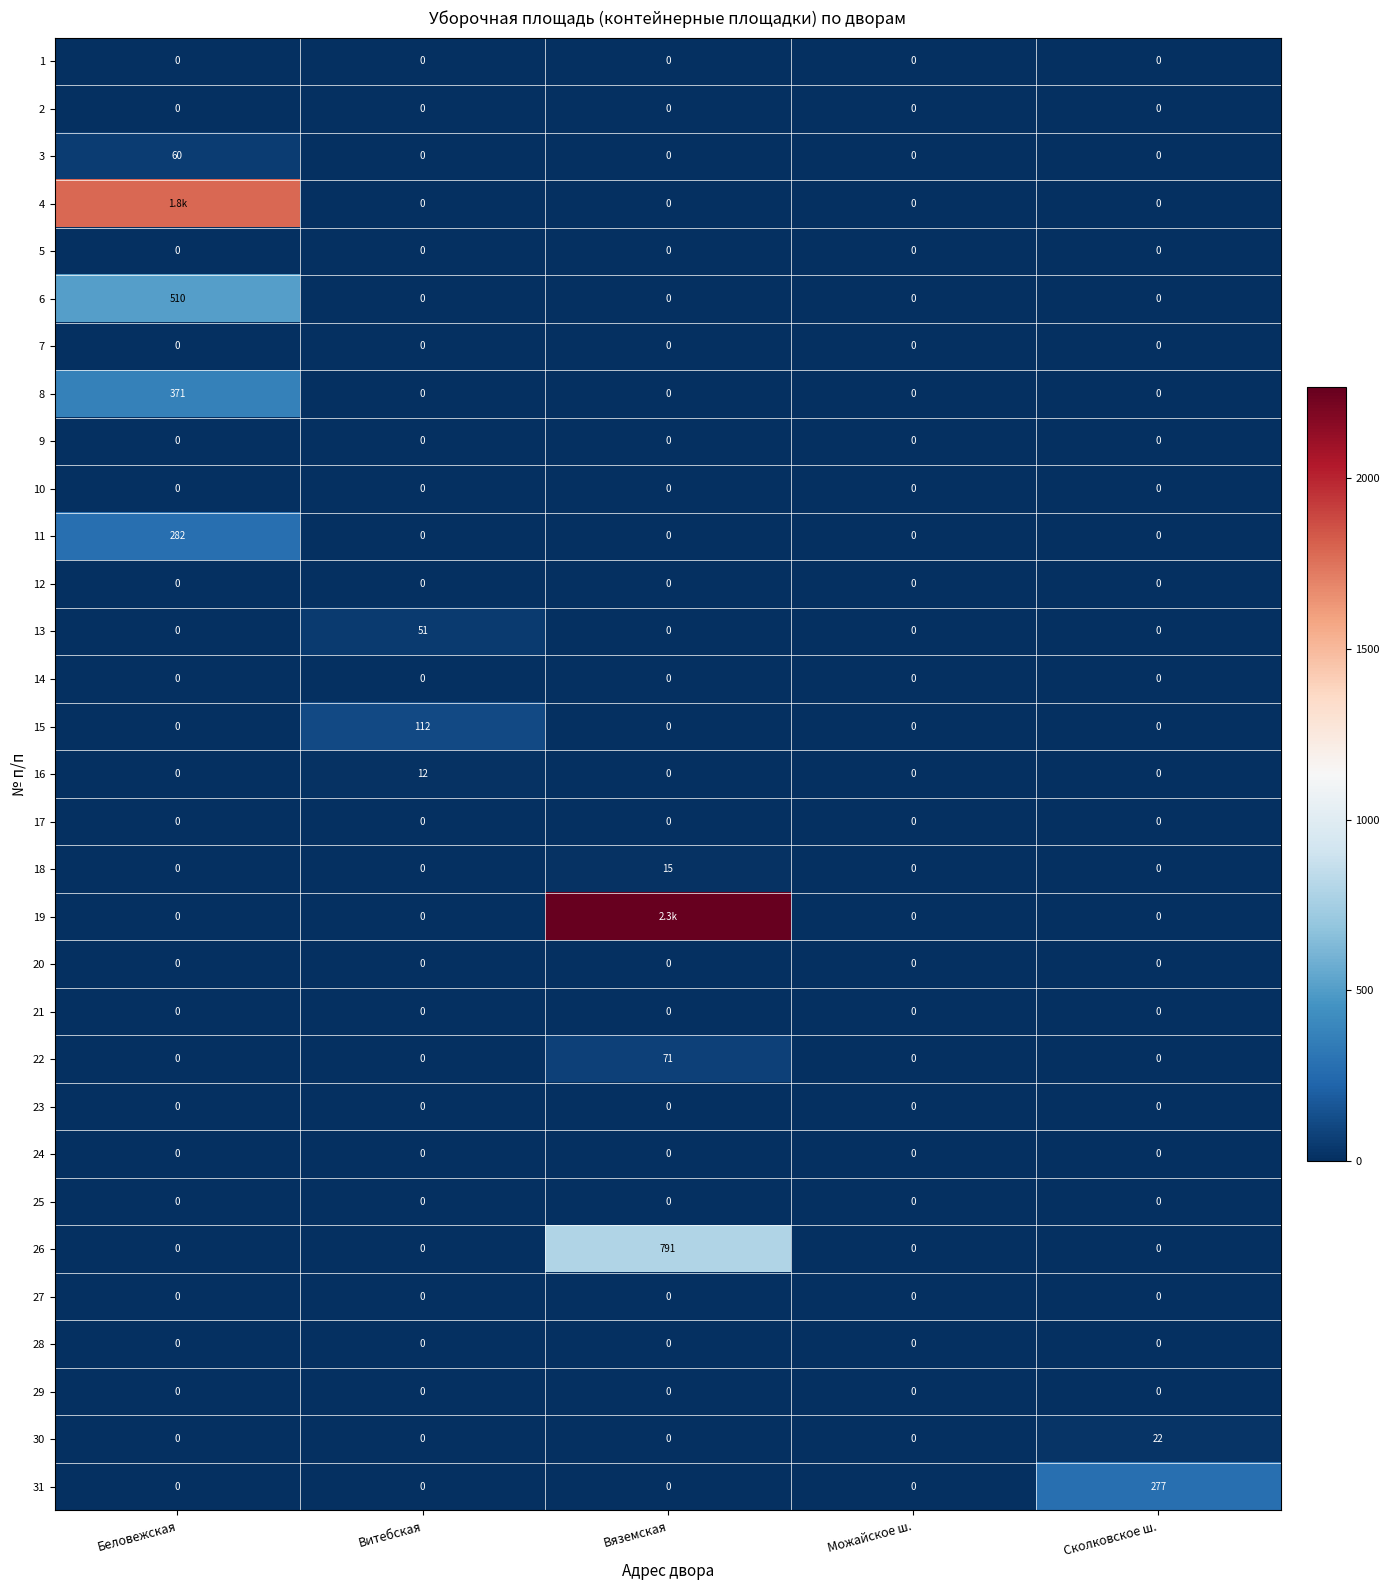

What is the average value of the 18 series?

3